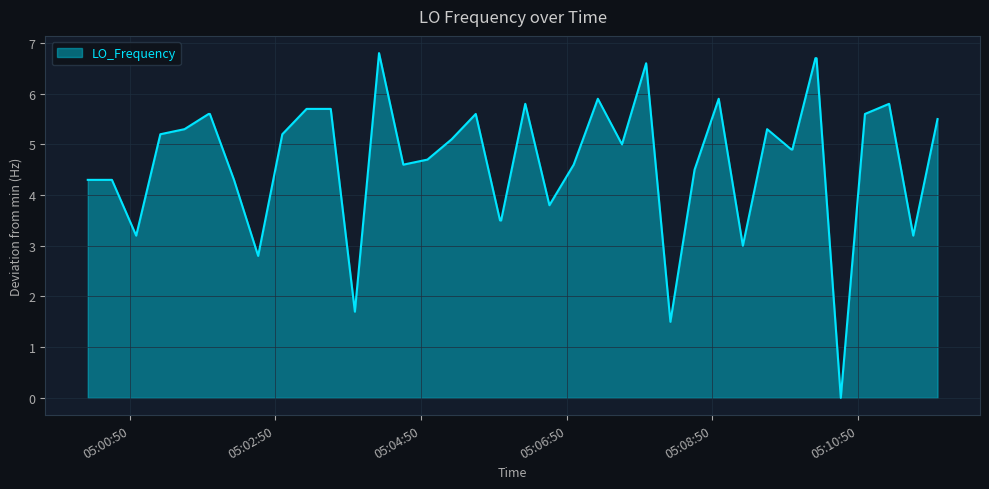

What is the difference between the maximum and minimum values?

6.8